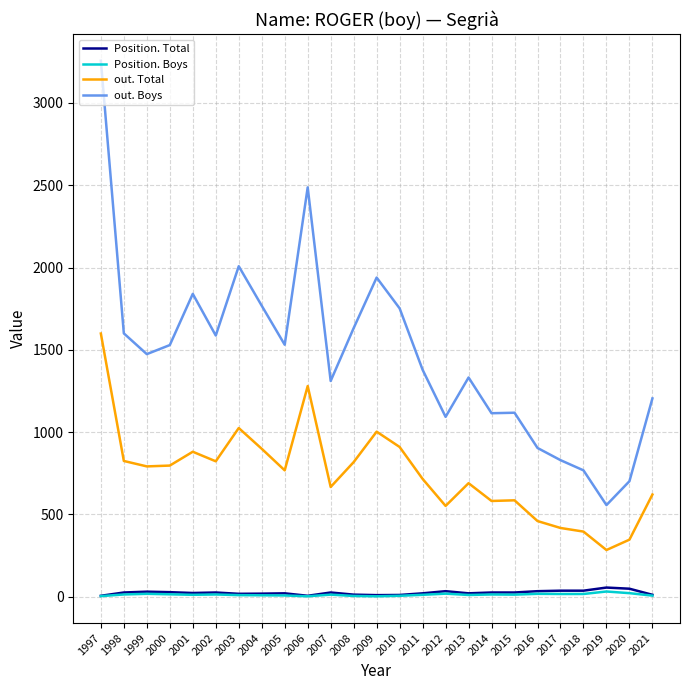

How many categories are shown in the chart?

25